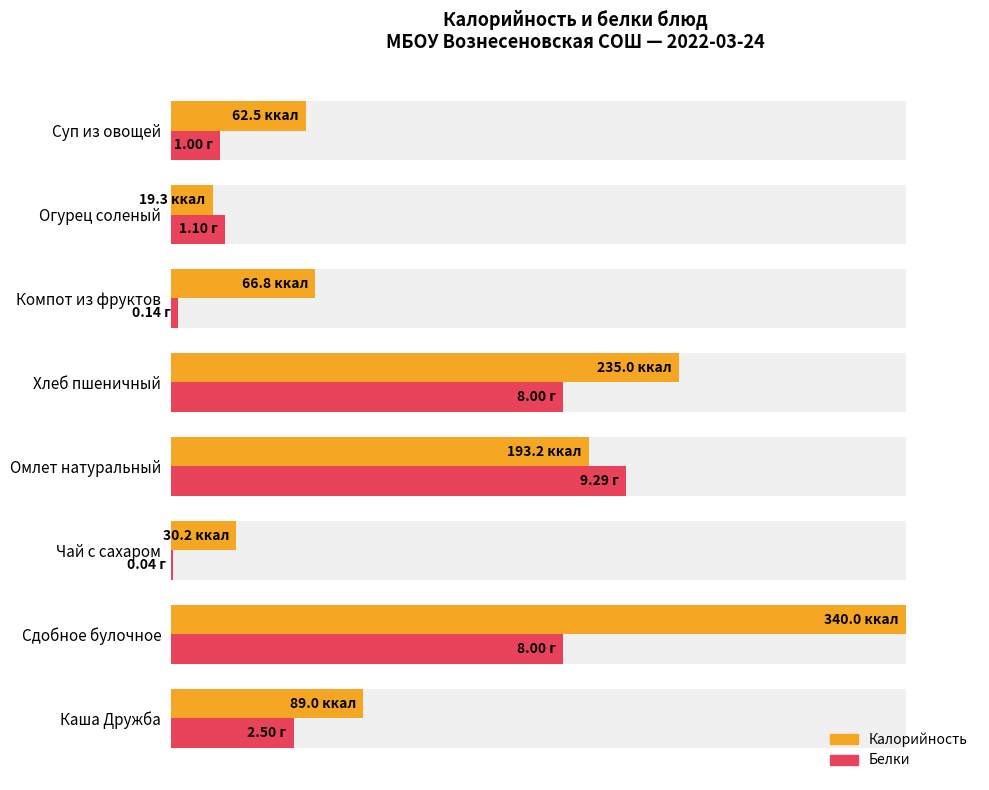

How many bars are there in each group?

2